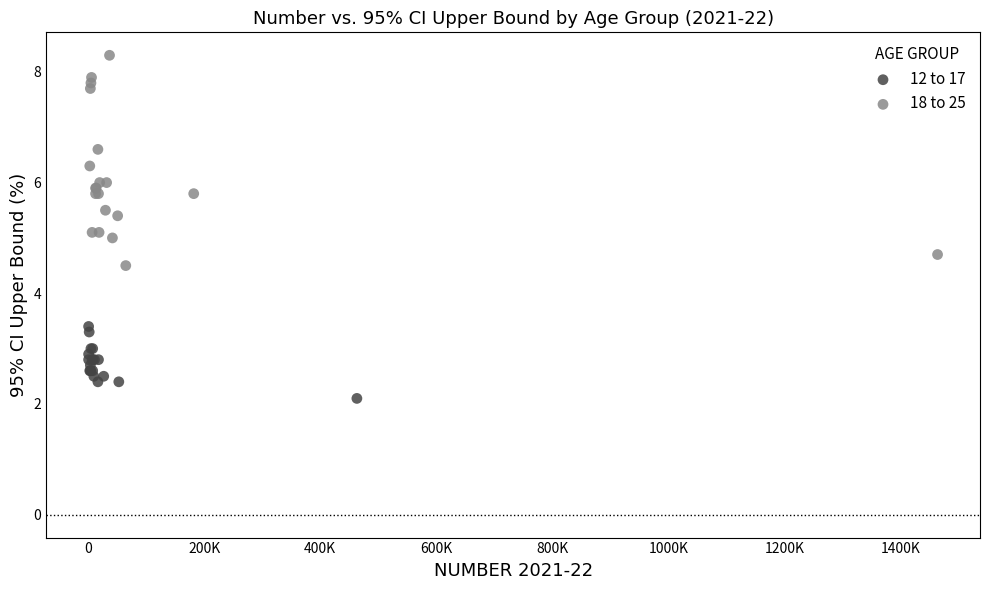

Which series contains the lowest Y value?

12 to 17